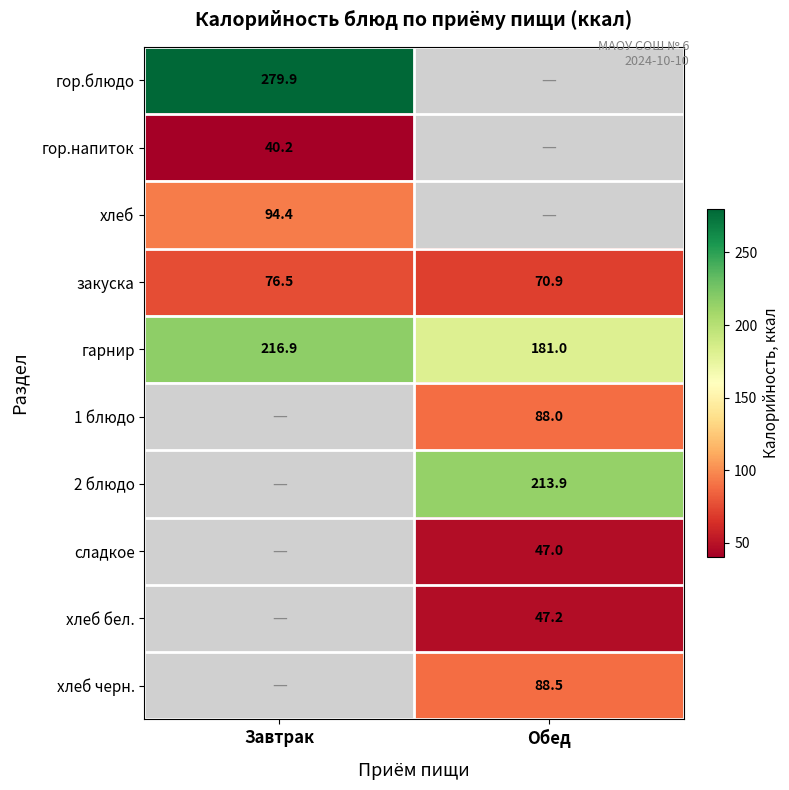

What is the average value of the закуска series?

73.7